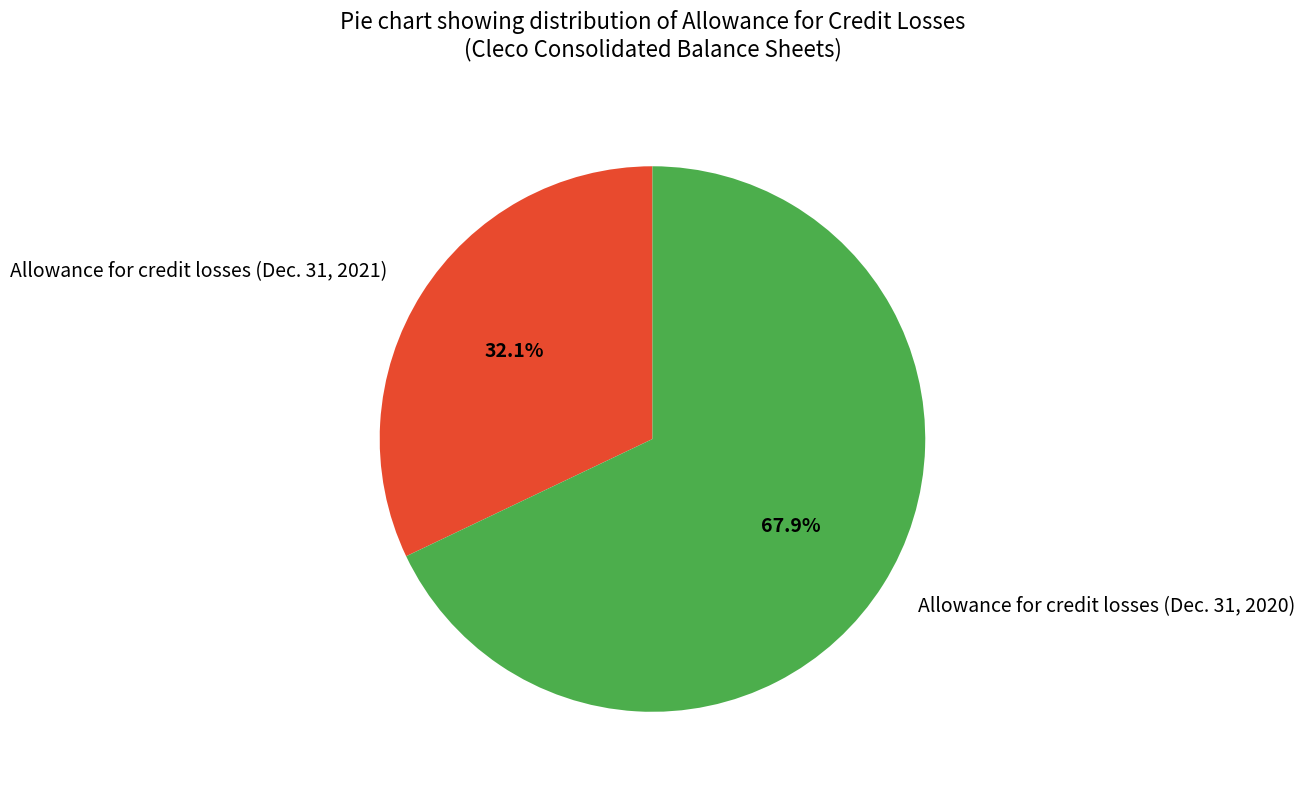

What percentage is NOT represented by Allowance for credit losses (Dec. 31, 2021)?

67.9%